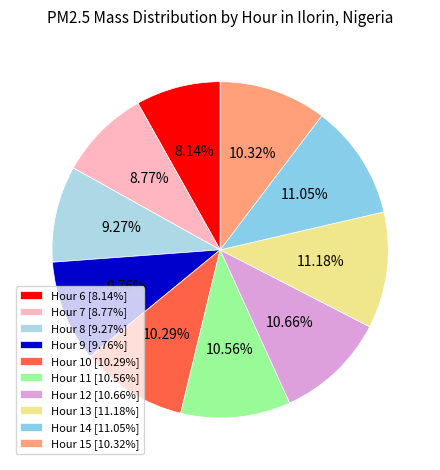

To the nearest percent, what percentage of the pie is Hour 11?

11%